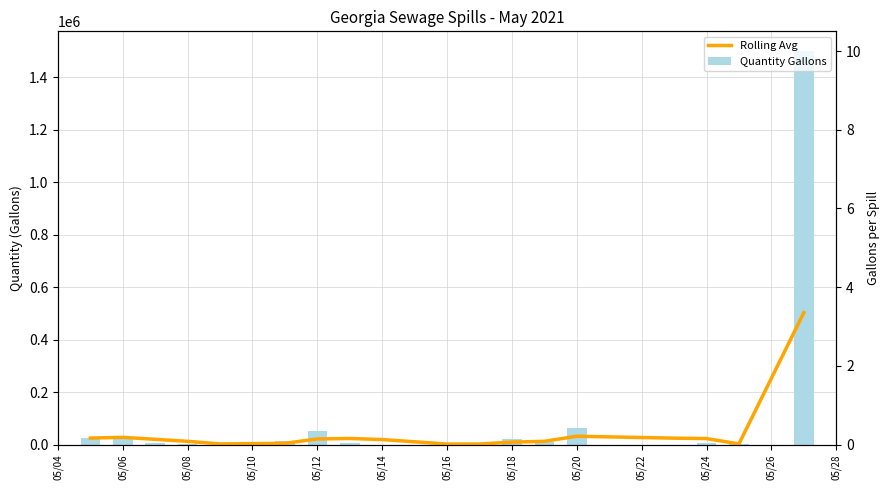

How many groups of bars are there?

18